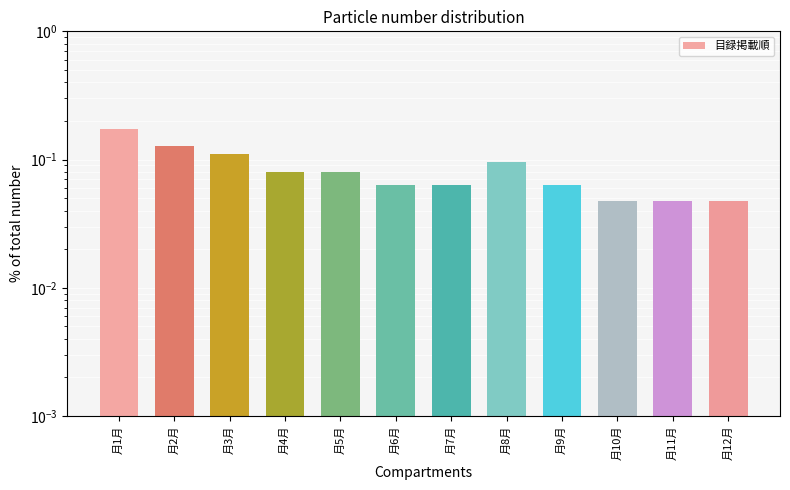

What is the approximate value at 月3月?

0.1